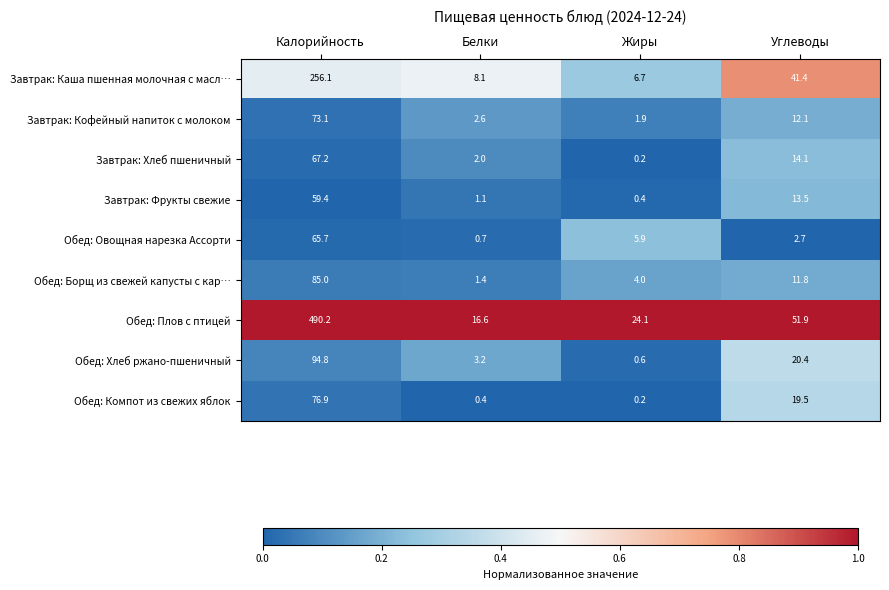

What is the total value across all series at Углеводы?

187.4